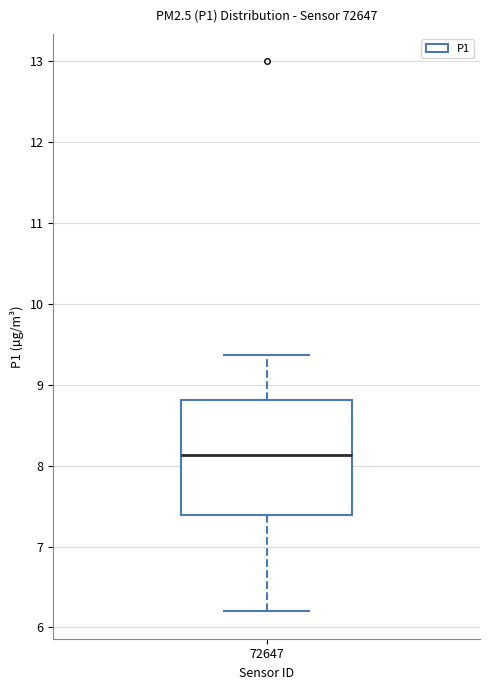

Where does the upper whisker of the box at x = 72647 end on the y-axis? The values are not printed on the chart, so give them approximately, as read against the axis.

9.4